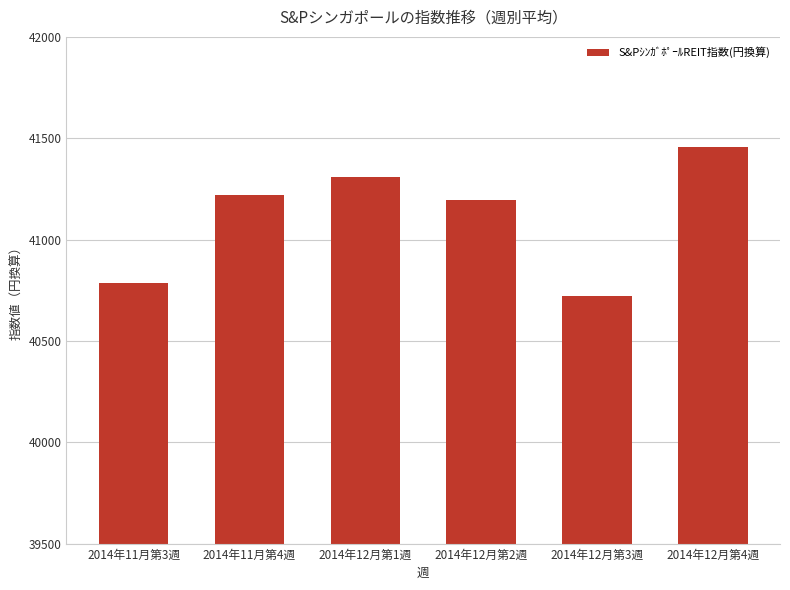

Which has a higher value, 2014年12月第1週 or 2014年12月第4週?

2014年12月第4週